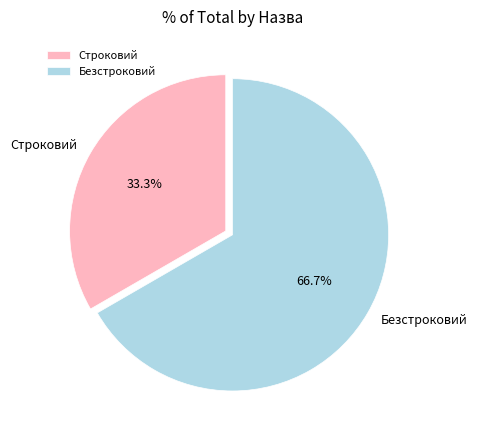

To the nearest percent, what is the difference between the Строковий and Безстроковий slice percentages?

33%